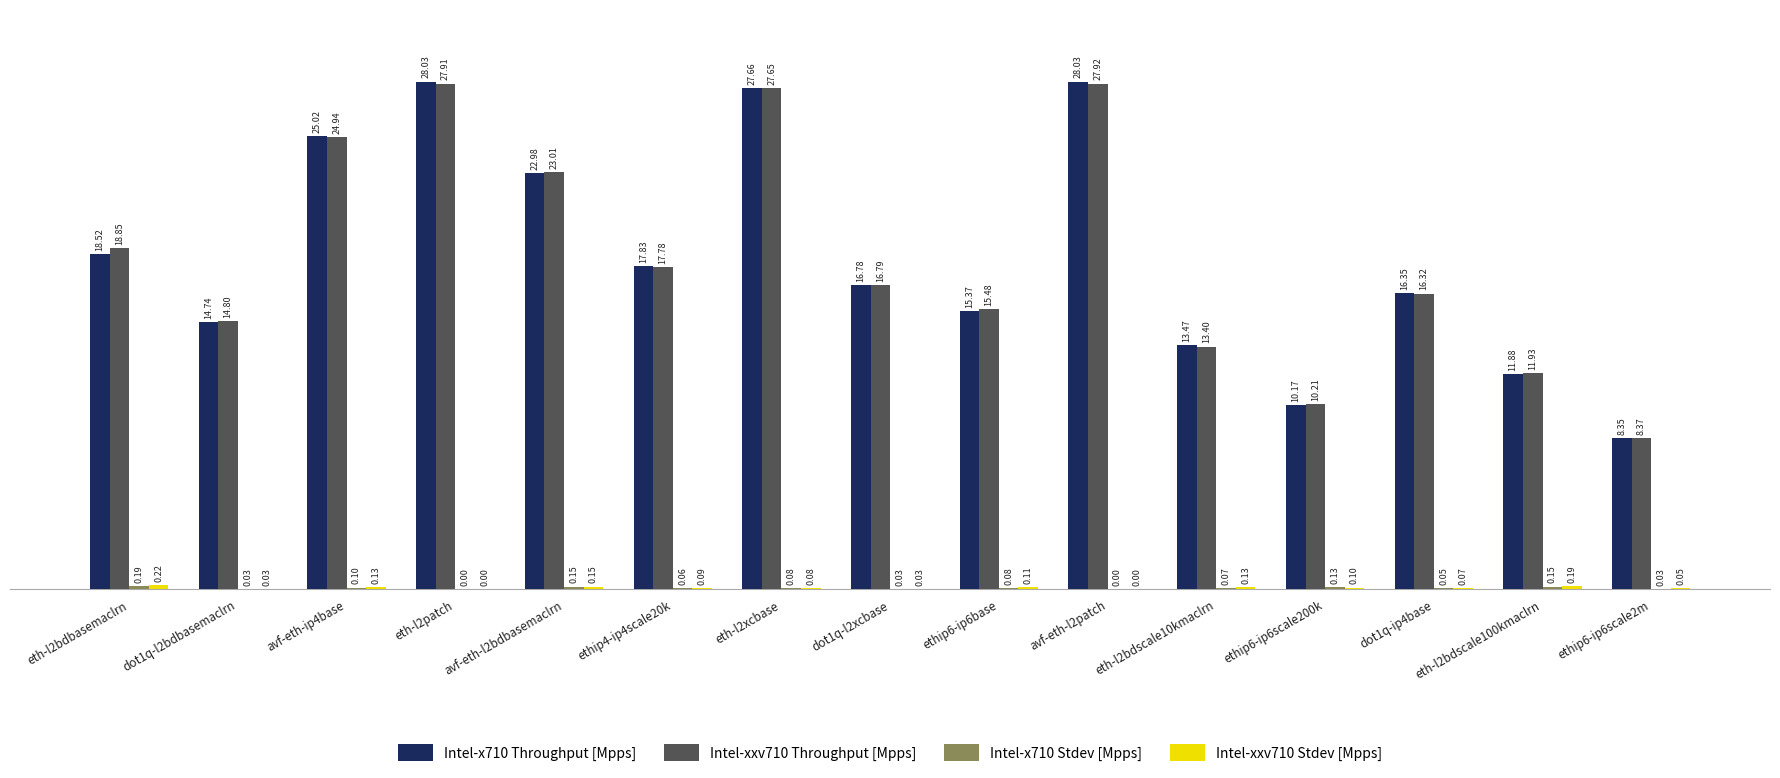

Between avf-eth-l2patch and dot1q-ip4base, which series saw the biggest shift?

Intel-x710 Throughput [Mpps]